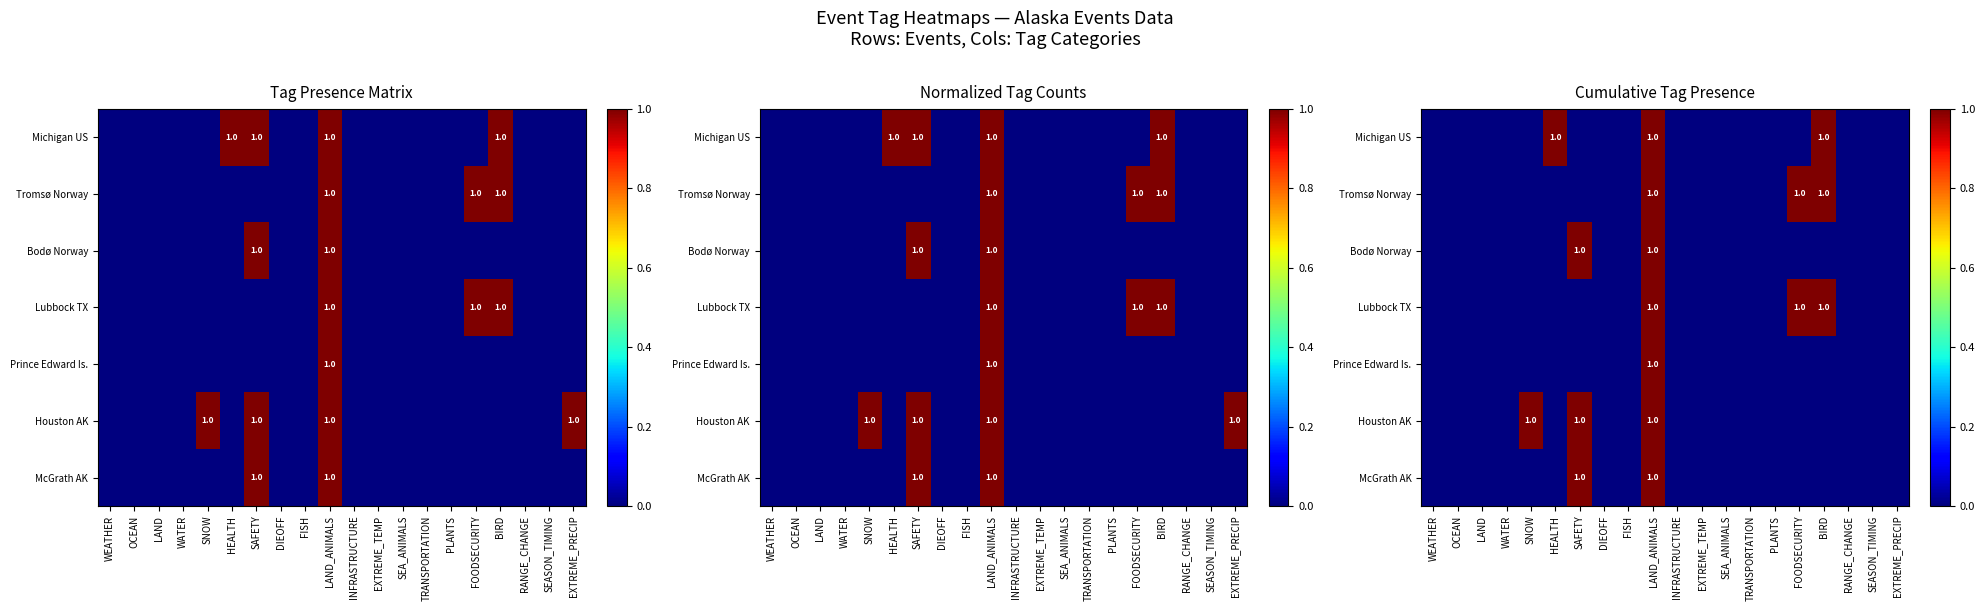

Is it true that Michigan US equals 0 at OCEAN?

True